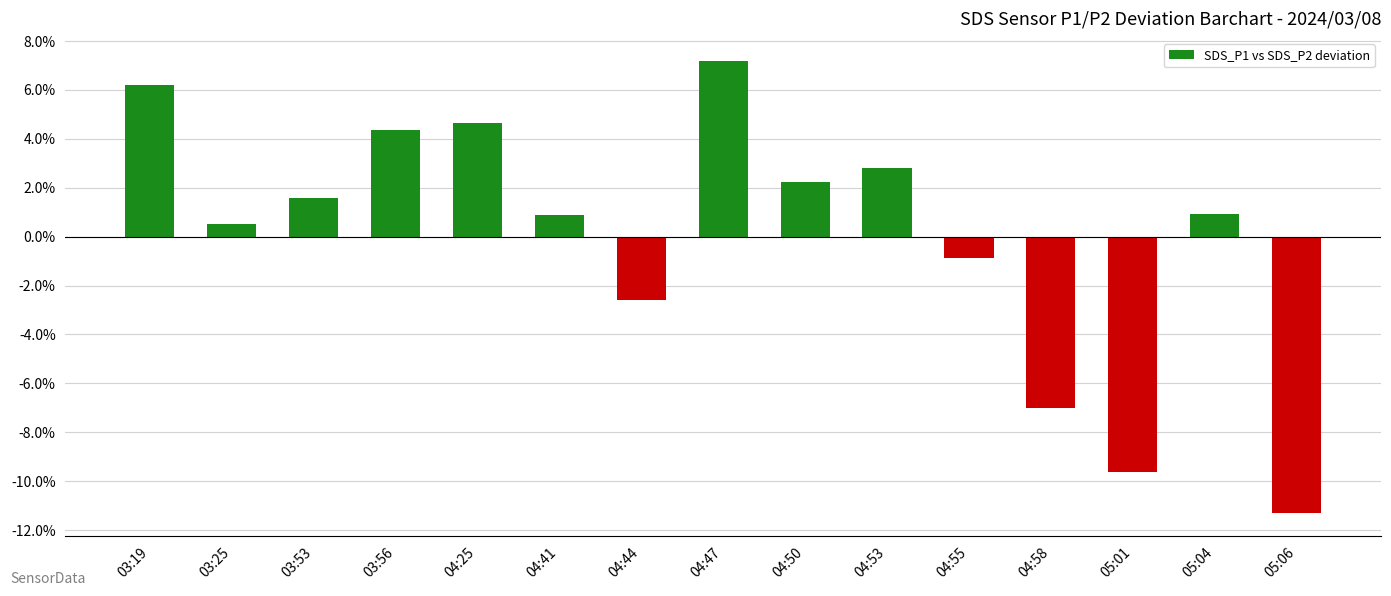

What is the ratio of the value at 04:53 to the value at 04:25?

0.6